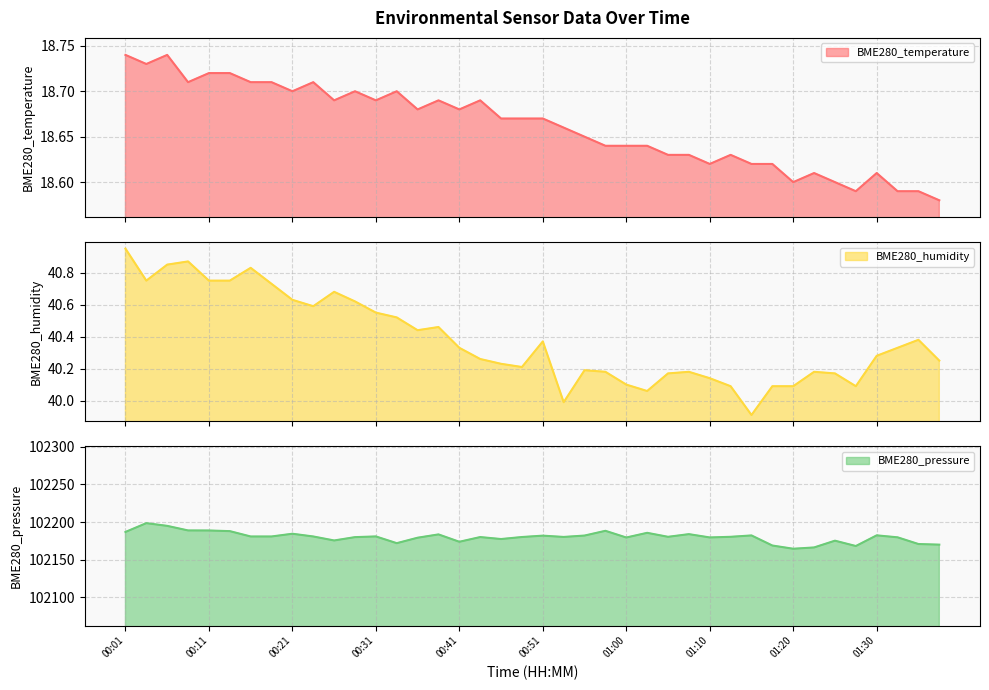

Which series changed the most between 01:15 and 01:18?

BME280_pressure